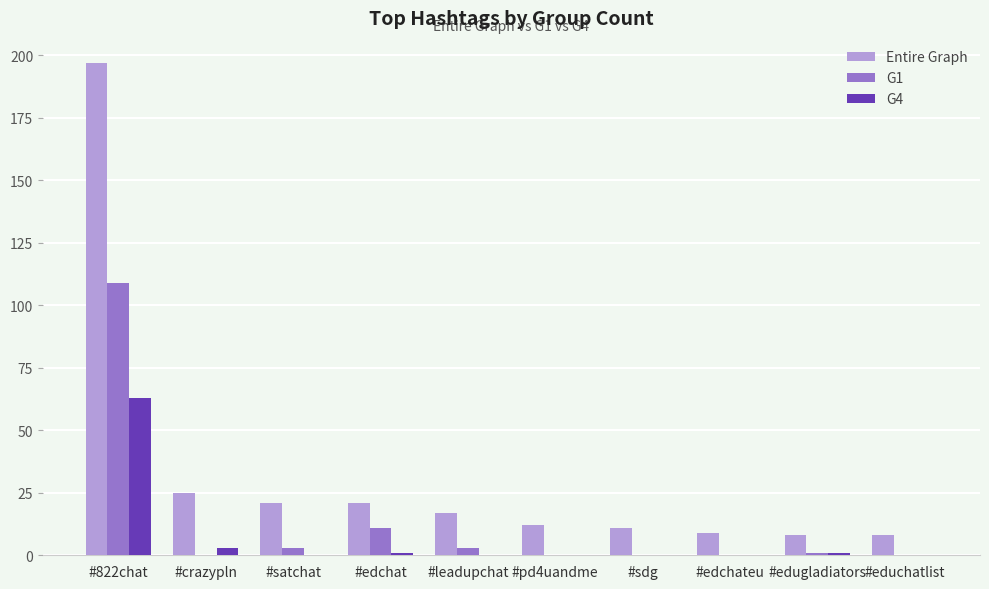

At which category does the chart reach its peak across all series?

#822chat